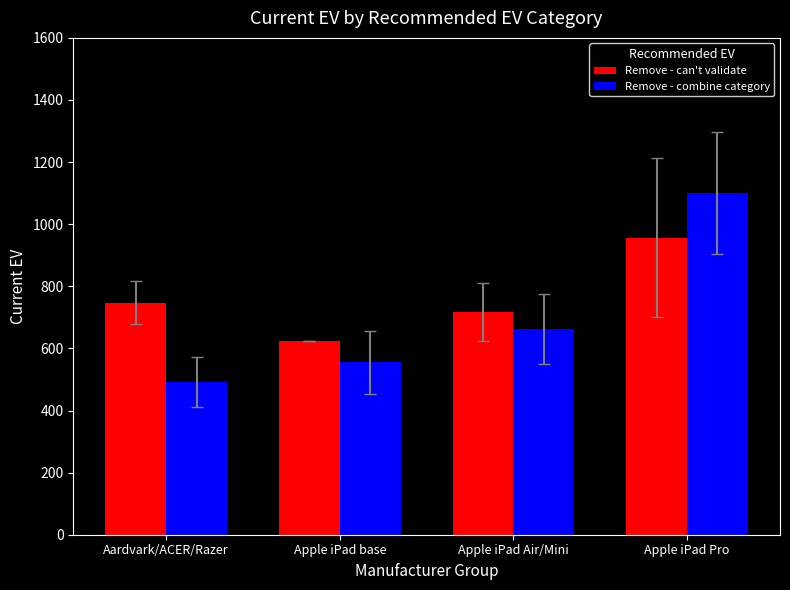

What is the sum of the Remove - combine category values at Apple iPad Pro and Apple iPad base?

1655.8